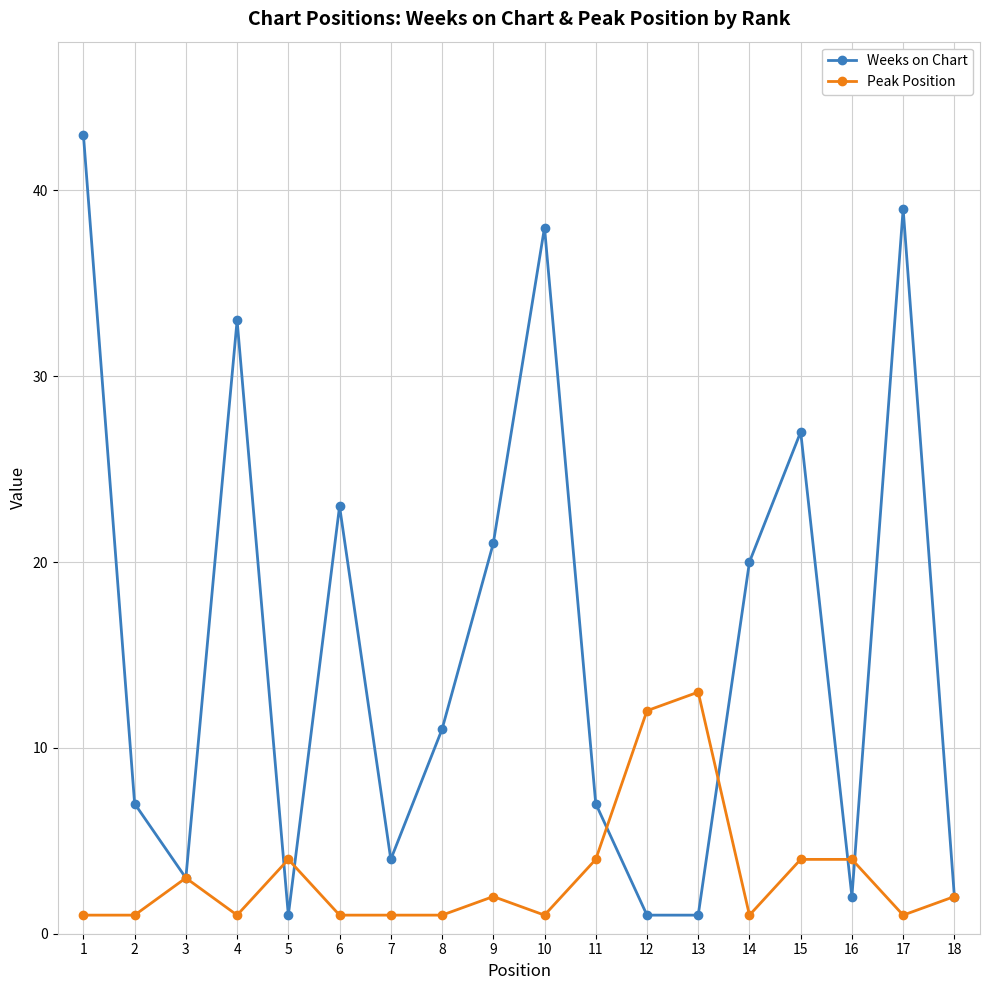

Does the chart have visible grid lines?

Yes